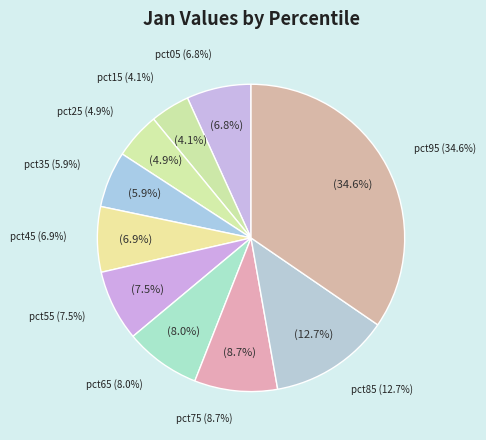

Which slice is the largest?

pct95